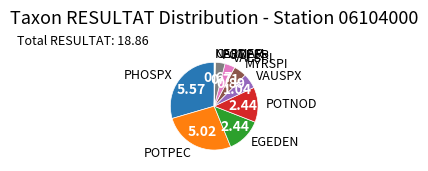

Is there a majority slice in this chart?

No